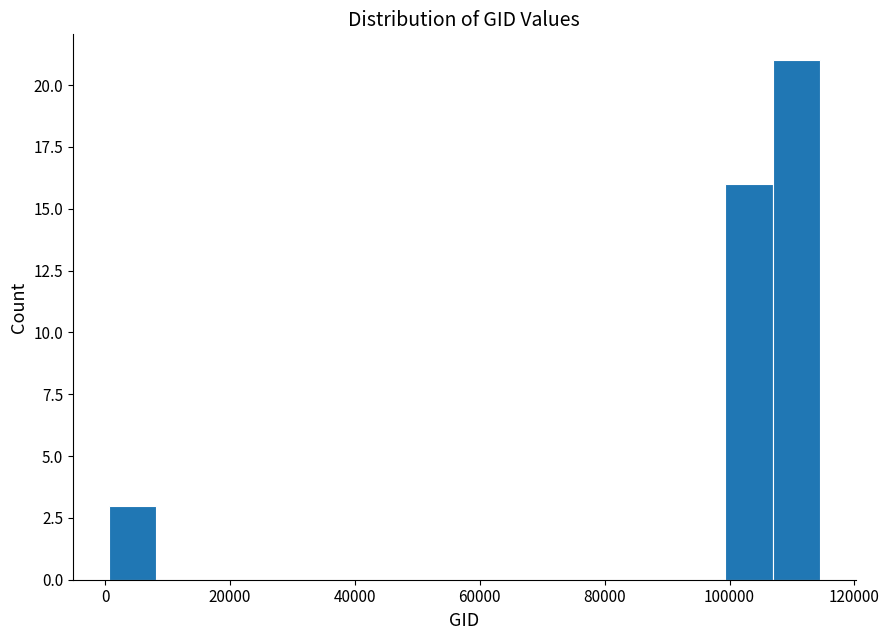

Around what value on the x-axis is the tallest bar? Give the approximate position of its centre, as read against the axis.

110000